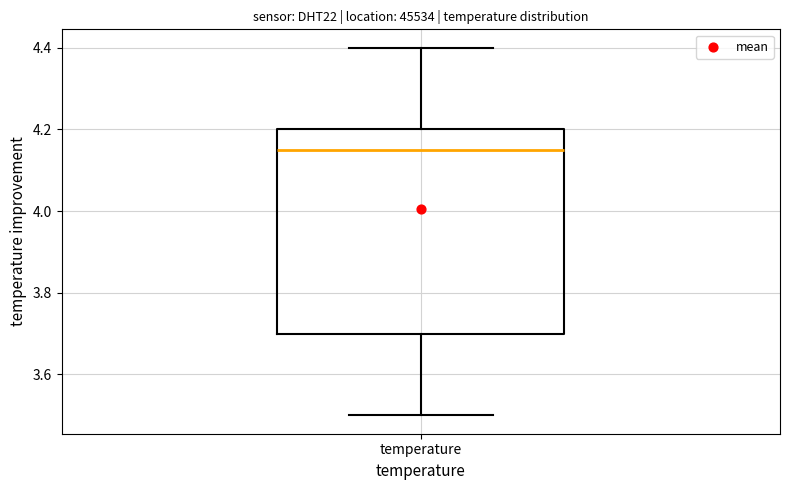

Where is the upper edge of the box for temperature on the y-axis? The values are not printed on the chart, so give them approximately, as read against the axis.

4.20